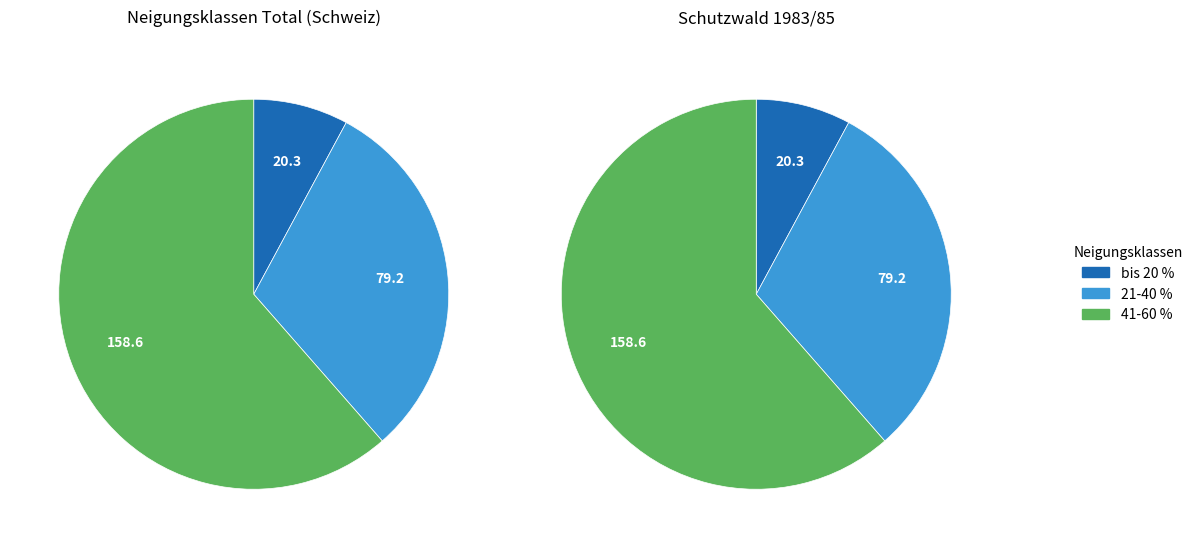

Is it true that 21-40 % is 24% of the pie?

False